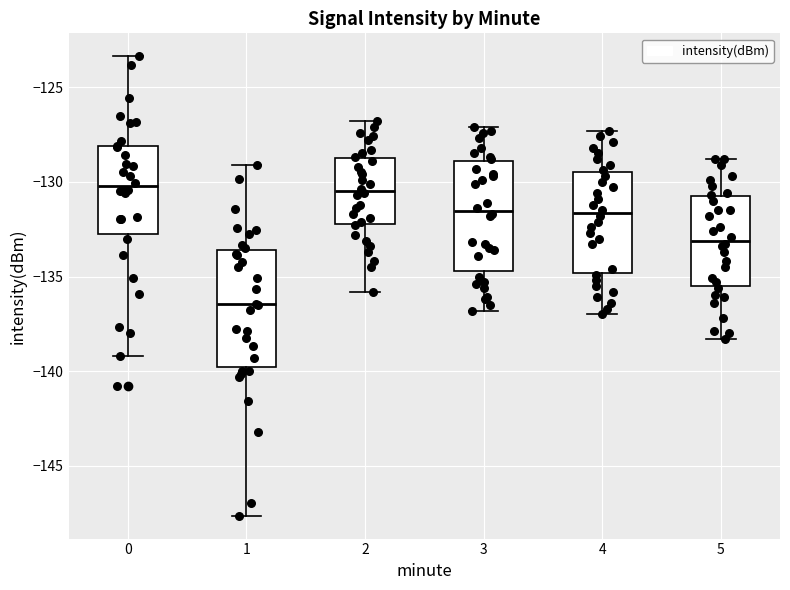

Reading left to right, transcribe this box plot: for each box, give where its median line is, the range the box spans, and where its two whiskers end, as read against the y-axis. The values are not printed on the chart, so give them approximately, as read against the axis.

0: median -130.0, box -132.5 to -128.0, whiskers -139.0 to -123.5
1: median -136.5, box -140.0 to -133.5, whiskers -147.5 to -129.0
2: median -130.5, box -132.0 to -128.5, whiskers -136.0 to -127.0
3: median -131.5, box -134.5 to -129.0, whiskers -137.0 to -127.0
4: median -131.5, box -135.0 to -129.5, whiskers -137.0 to -127.5
5: median -133.0, box -135.5 to -131.0, whiskers -138.5 to -129.0